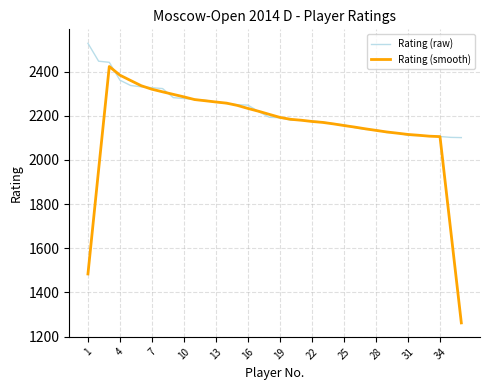

How many series are shown in this chart?

2